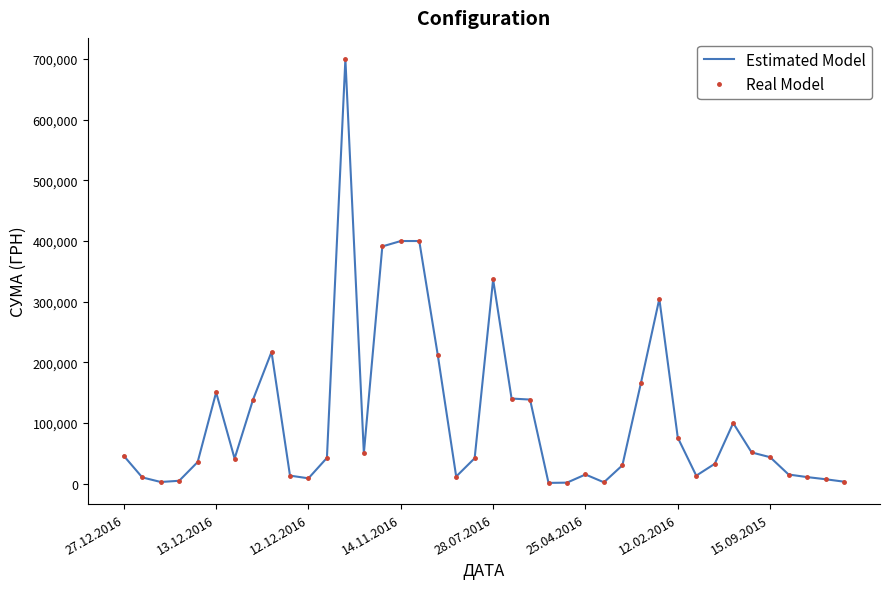

At which category does the chart reach its minimum across all series?

23